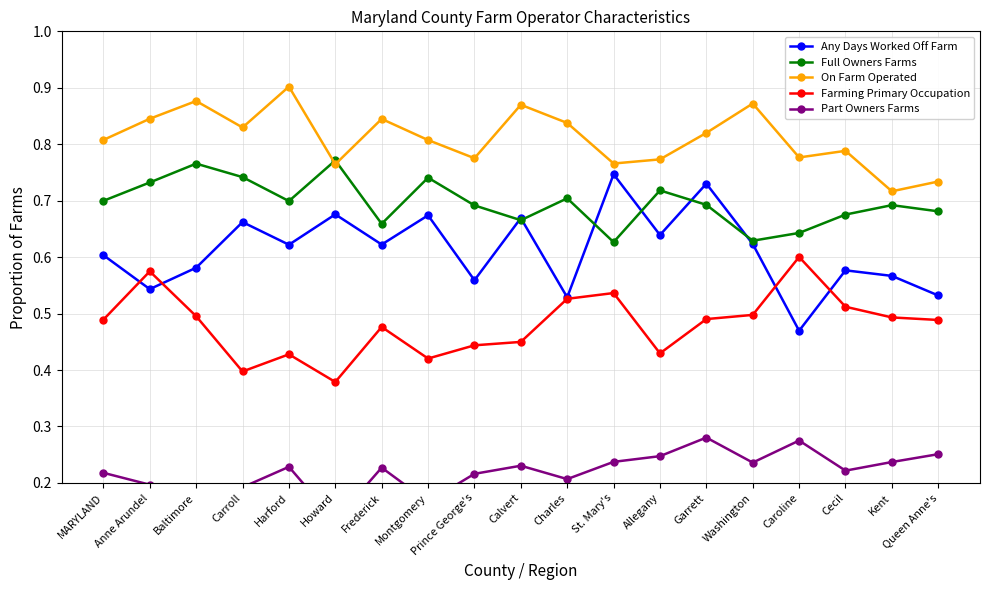

True or false: Farming Primary Occupation and Full Owners Farms cross at least once.

False